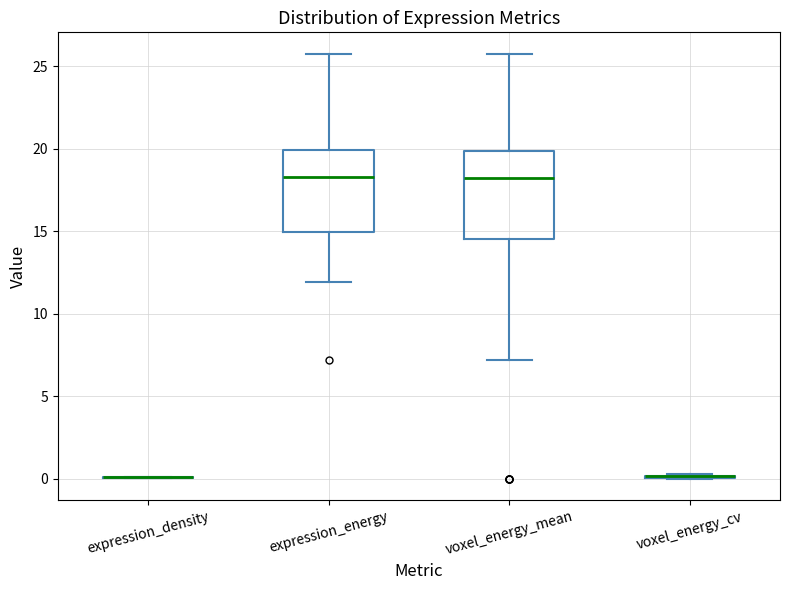

Where is the upper edge of the box for expression_energy on the y-axis? The values are not printed on the chart, so give them approximately, as read against the axis.

20.0